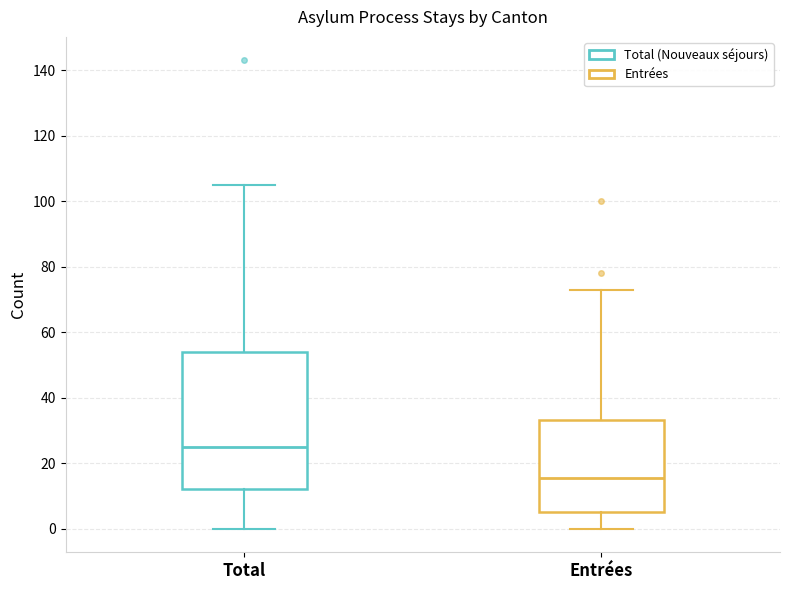

Which box has the highest median line?

Total